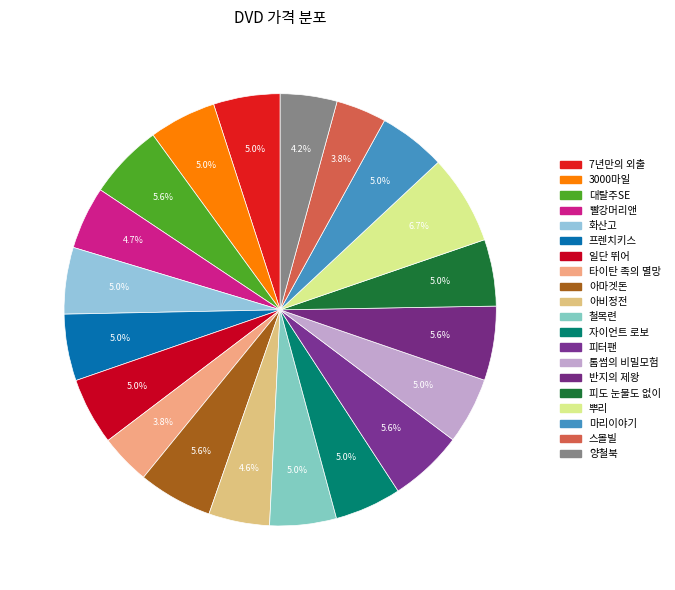

How many segments does this pie chart have?

20